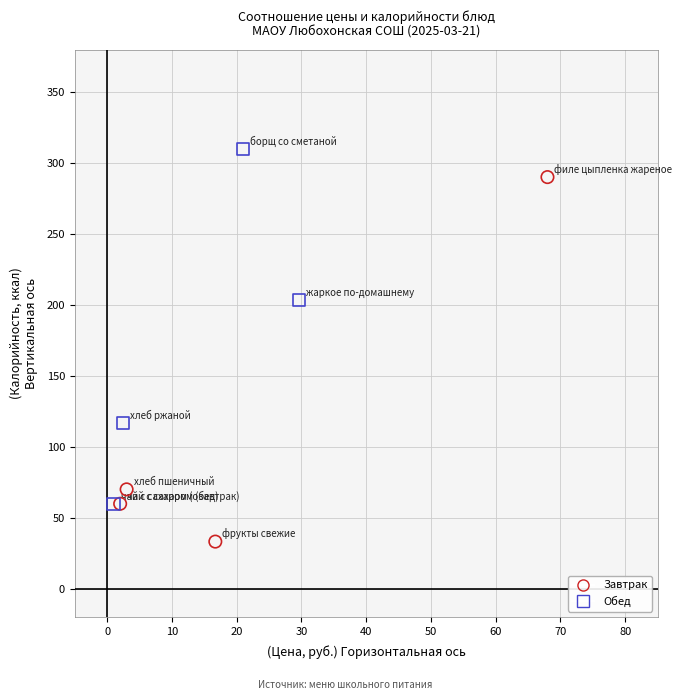

Which series reaches the maximum Y coordinate?

Обед